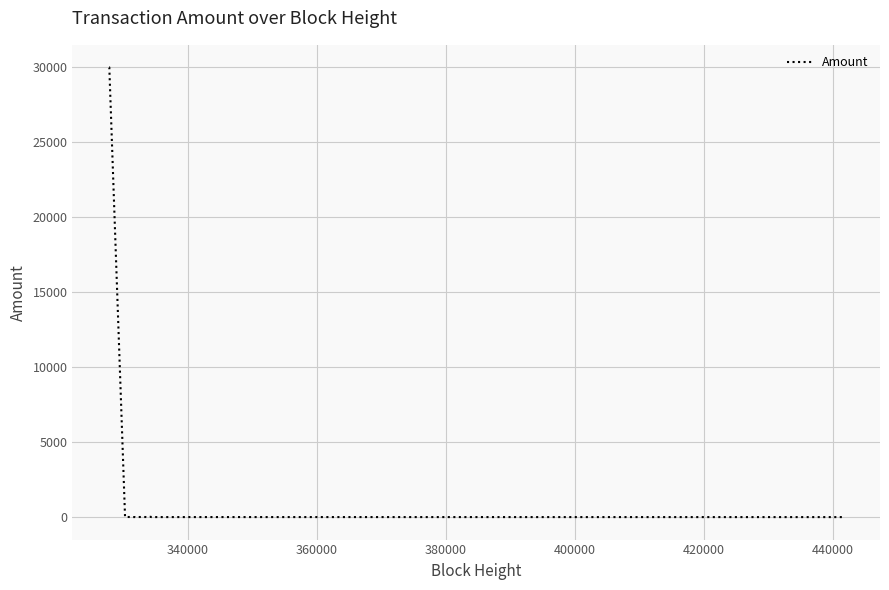

What is the maximum value shown in the chart?

30000.0